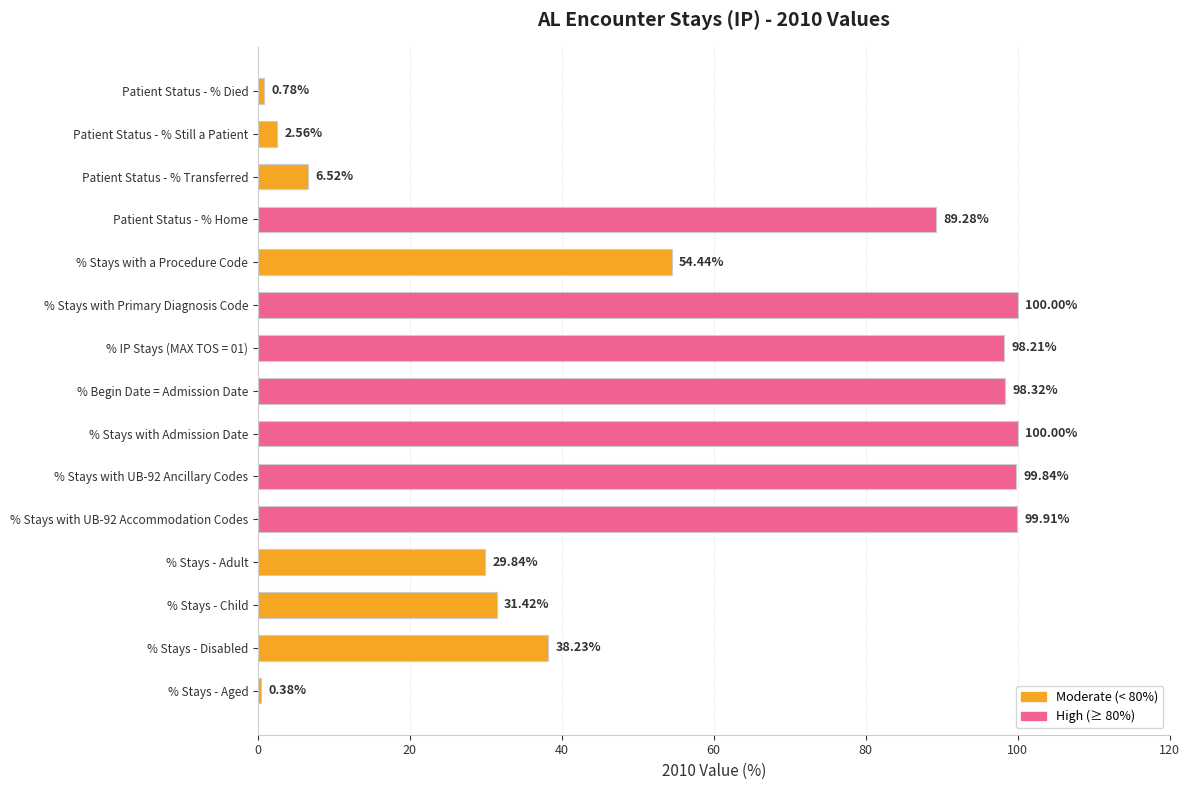

What is the sum of the values at Patient Status - % Transferred and % Stays with a Procedure Code?

61.0